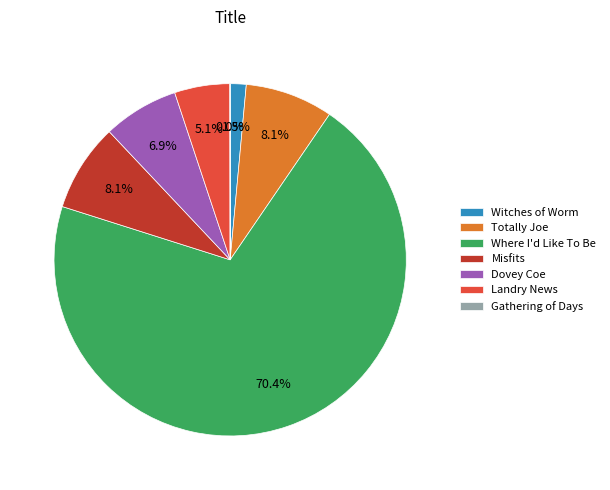

Which has a higher value, Misfits or Landry News?

Misfits